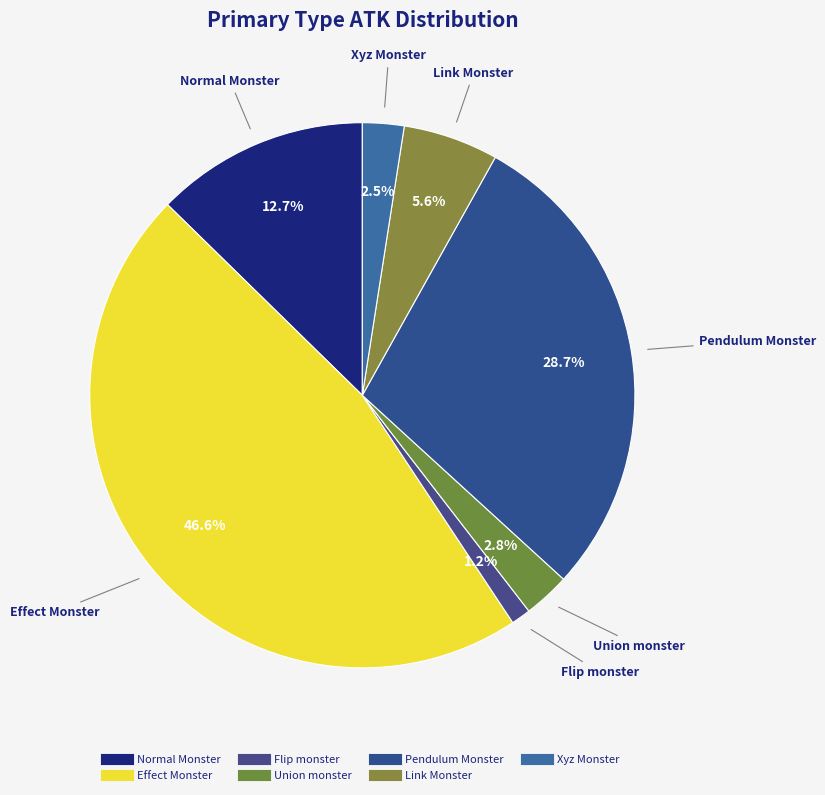

Do Effect Monster and Pendulum Monster together represent more than half of the pie?

Yes